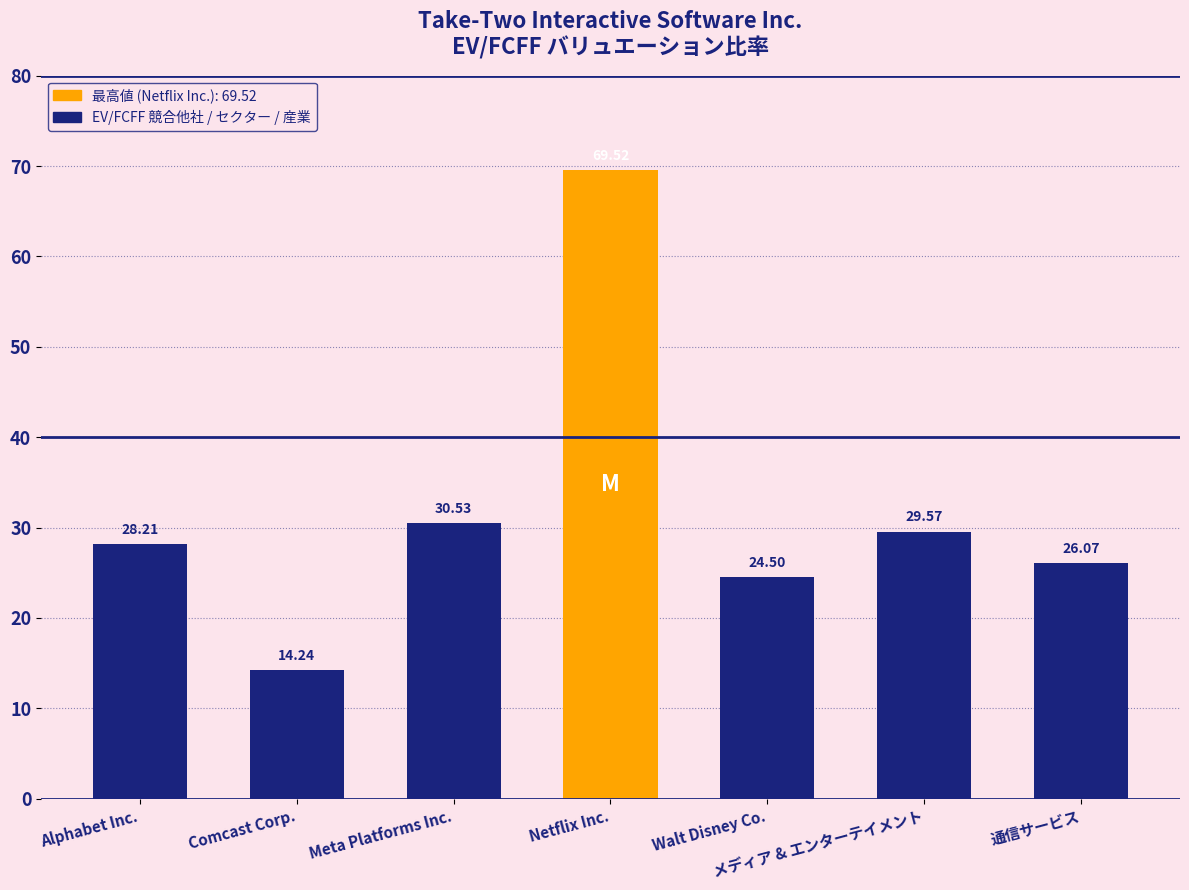

Read the value at メディア & エンターテイメント.

29.6